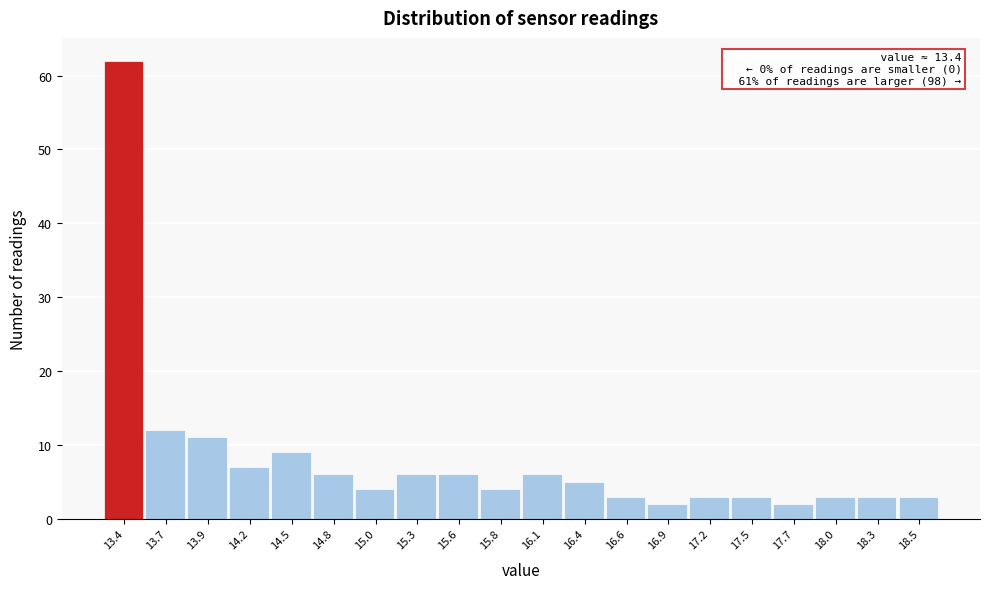

Reading right to left, what are all the values shown in this chart?

18.5=3	18.3=3	18.0=3	17.7=2	17.5=3	17.2=3	16.9=2	16.6=3	16.4=5	16.1=6	15.8=4	15.6=6	15.3=6	15.0=4	14.8=6	14.5=9	14.2=7	13.9=11	13.7=12	13.4=62